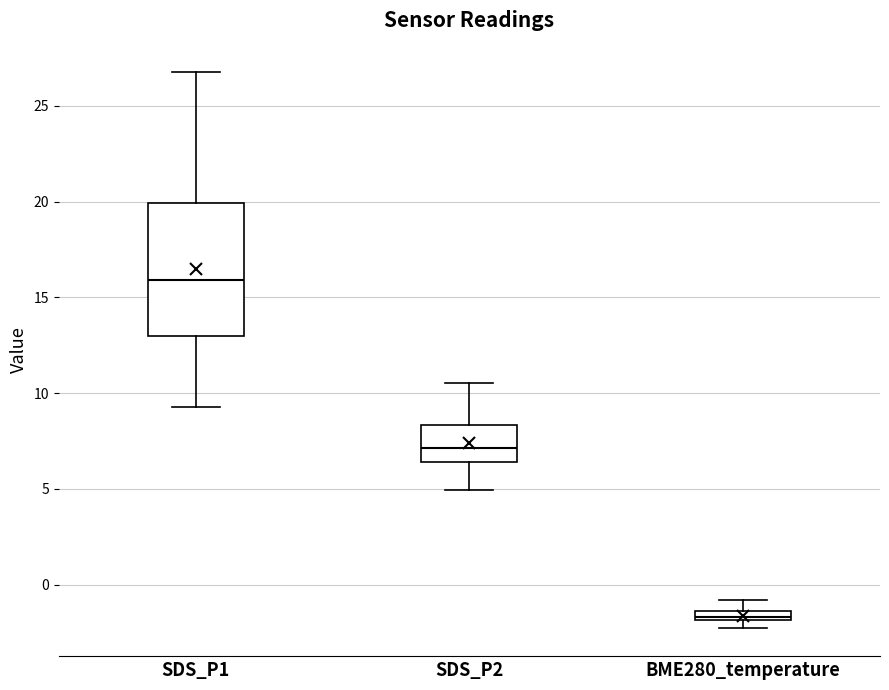

Where does the lower whisker of the box for SDS_P1 end on the y-axis? The values are not printed on the chart, so give them approximately, as read against the axis.

9.5